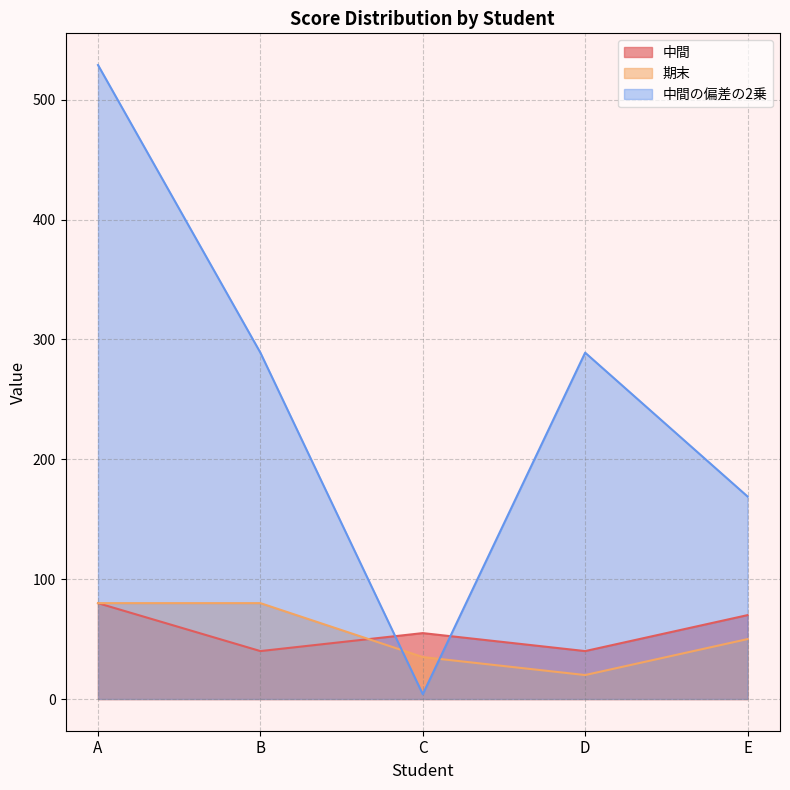

At which category is the sum across all series the highest?

A